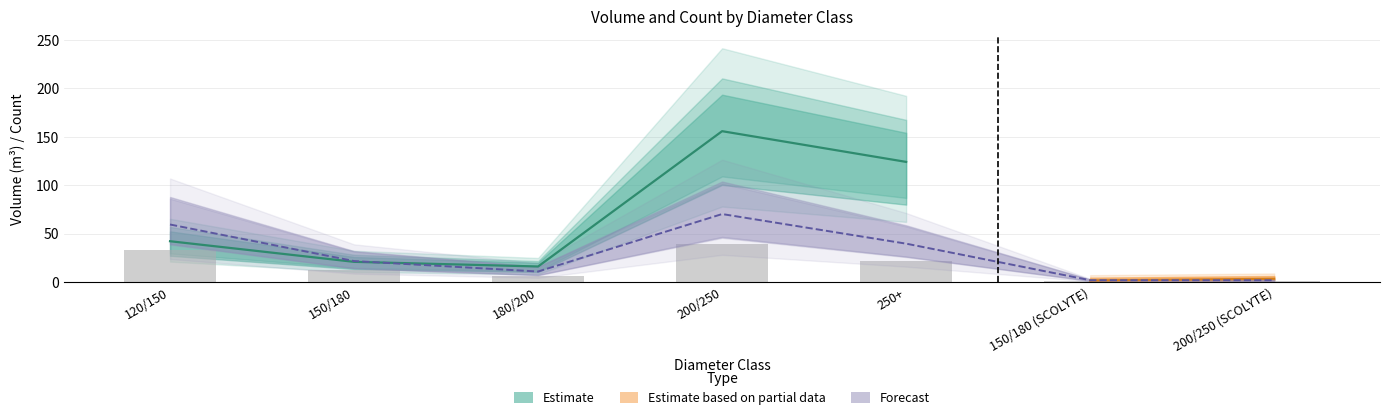

What is the difference between the values at 120/150 and 200/250?

10.8